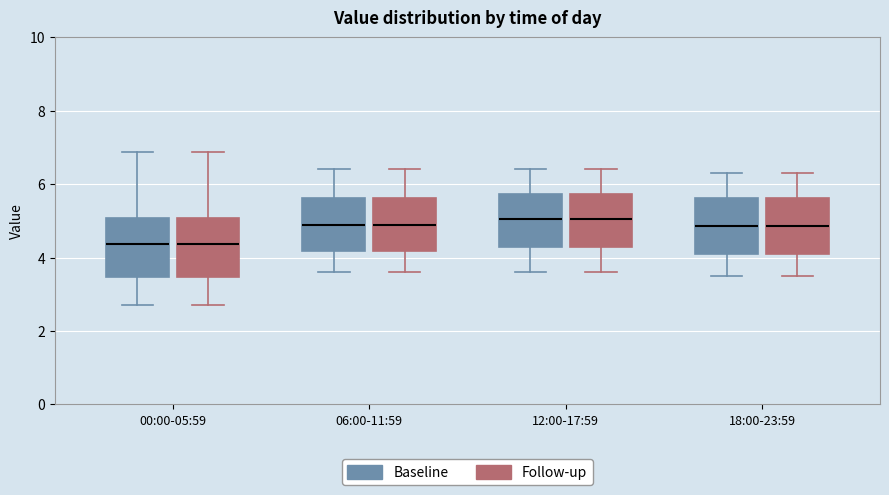

Where does the upper whisker of the box for 00:00-05:59 (Baseline) end on the y-axis? The values are not printed on the chart, so give them approximately, as read against the axis.

6.8